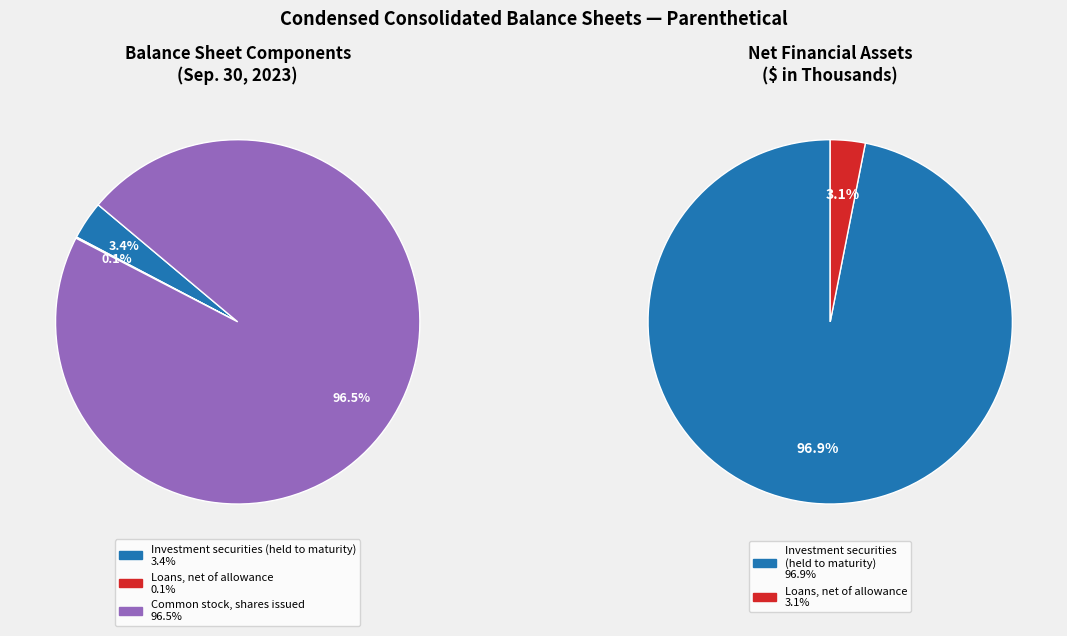

To the nearest percent, what is the average slice percentage?

33%